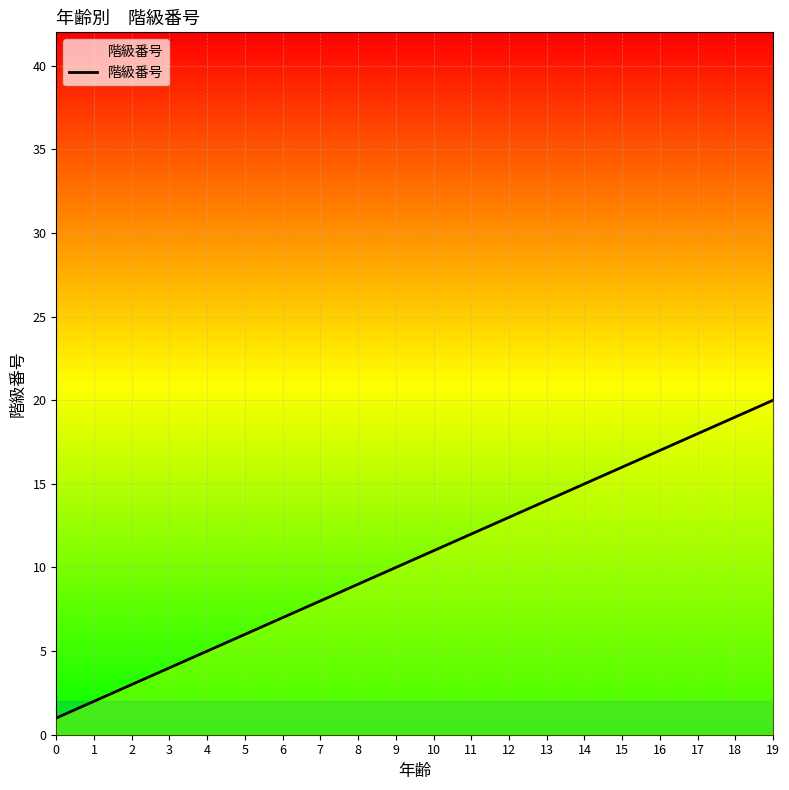

The chart shows a value of 20 at 19. True or false?

True